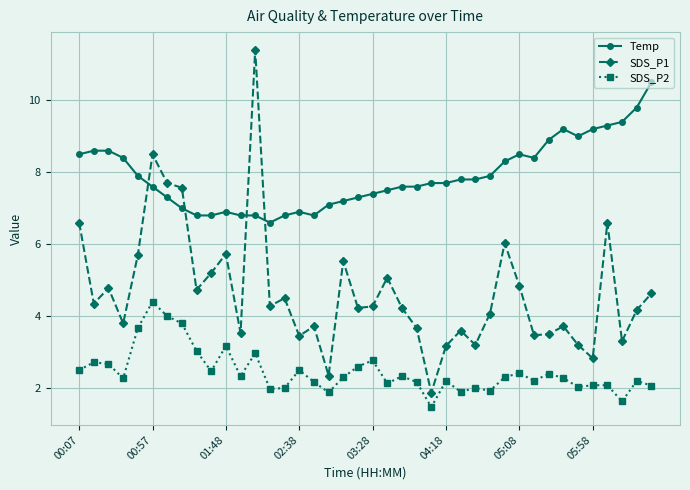

Which series has the largest total across all categories?

Temp